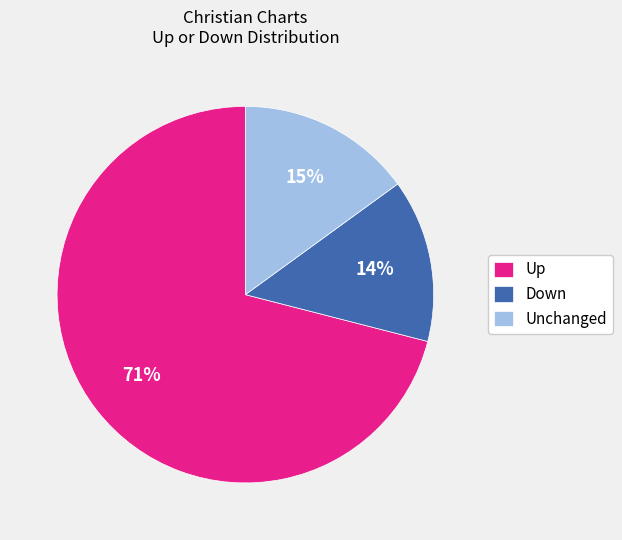

To the nearest percent, what is the average slice percentage?

33%